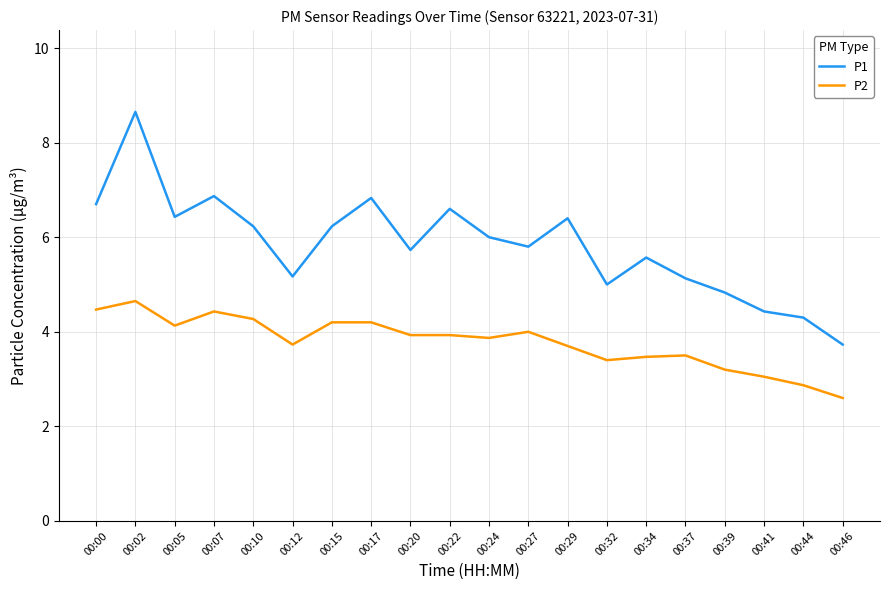

True or false: P2 and P1 cross at least once.

False